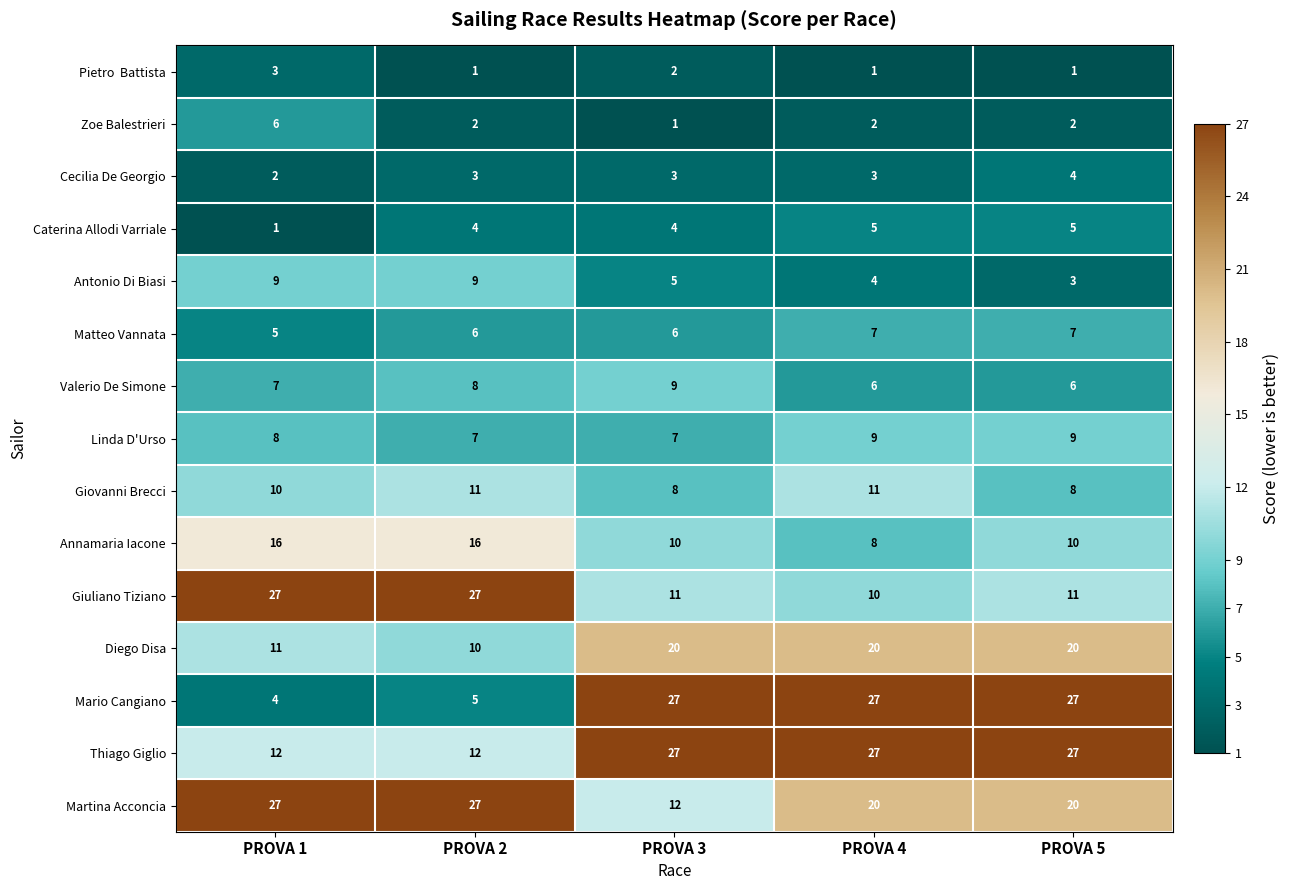

What is the difference between the maximum and minimum values in the Diego Disa series?

10